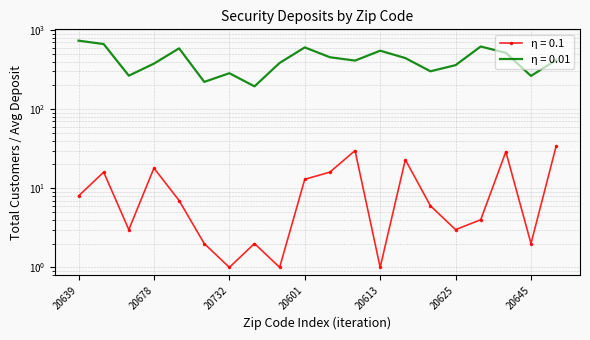

What is the value of the Total Customers (η = 0.1) point at the 16th from the left?

3.0